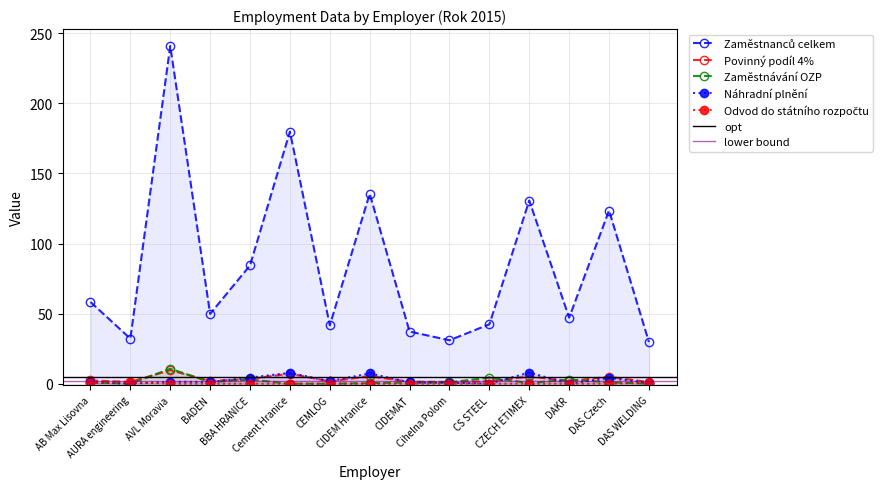

Which label corresponds to the smallest value in the chart?

AURA engineering